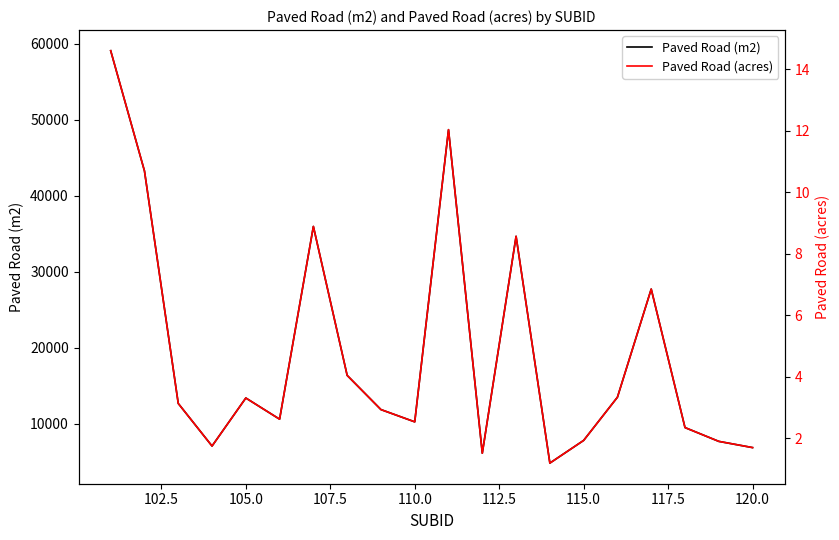

What is the value of the Paved Road (acres) point at the 20th from the left?

1.7